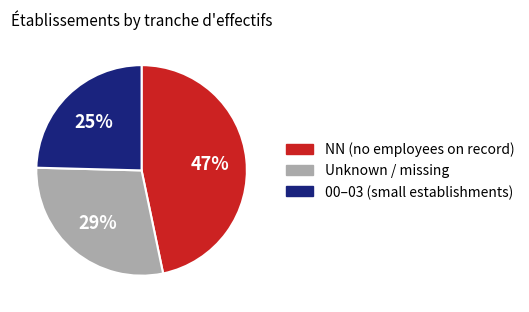

To the nearest percent, what is the average slice percentage?

33%